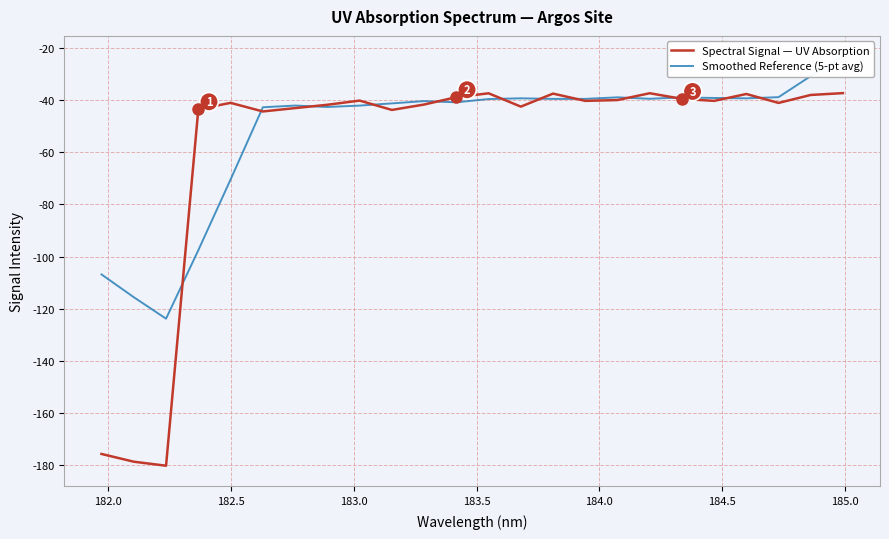

How many categories are shown in the chart?

24